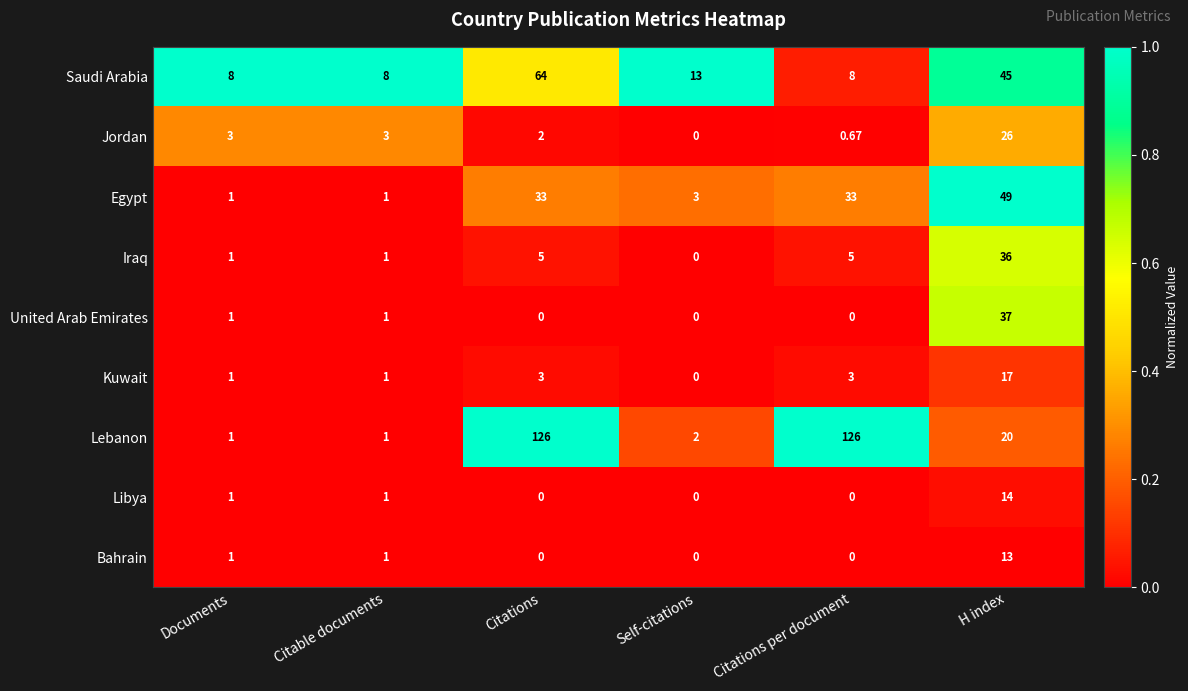

Which category has the highest value in the Bahrain series?

H index